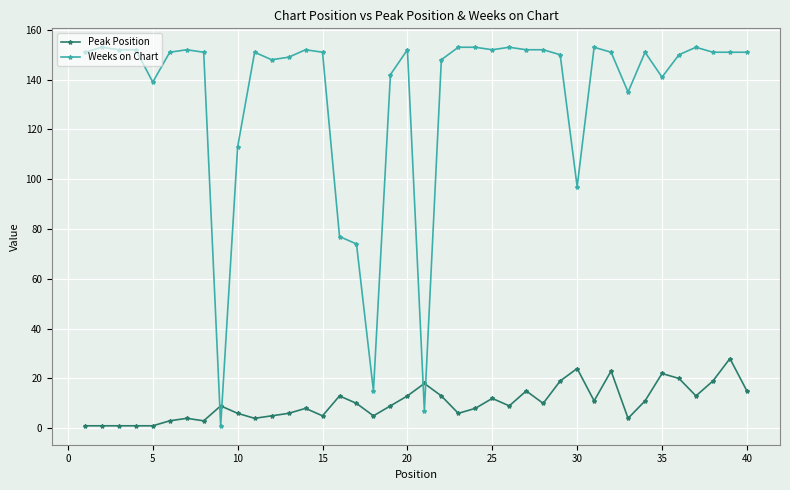

List the series in order of their overall mean, highest first.

Weeks on Chart, Peak Position